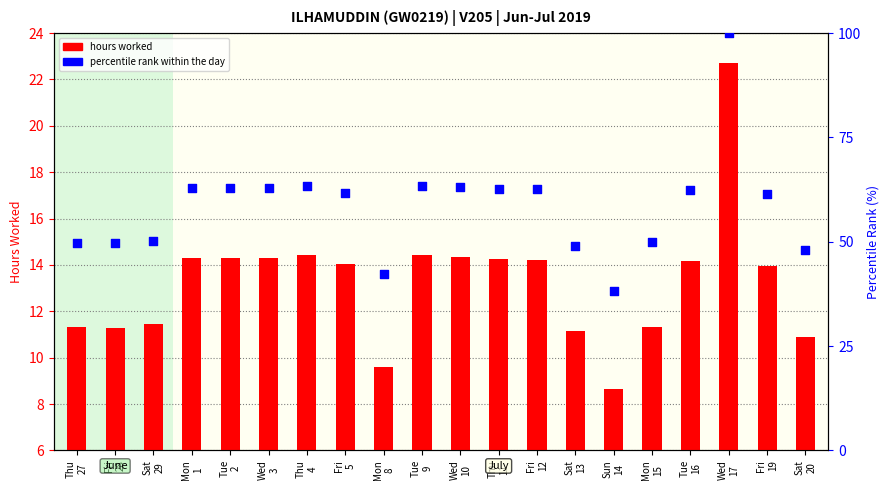

Which series contains the lowest Y value?

hours worked